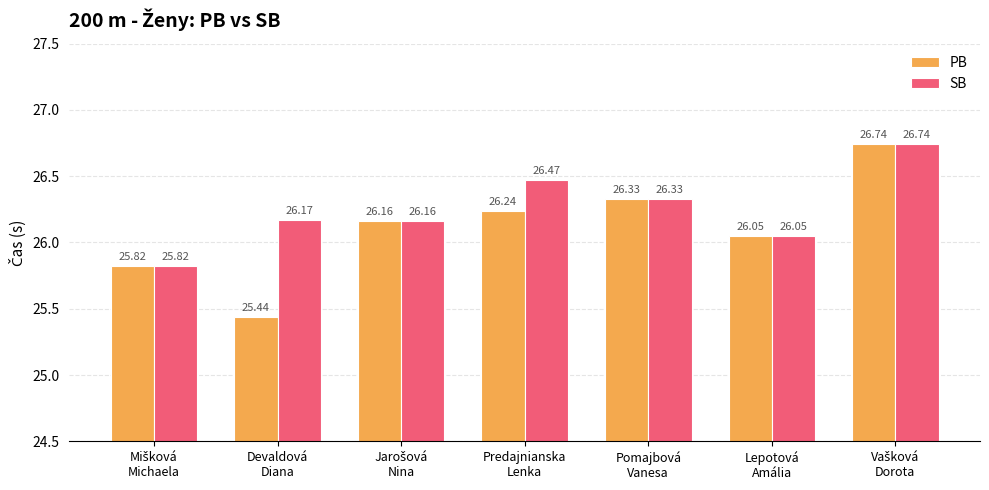

Which series has the widest spread of values?

PB